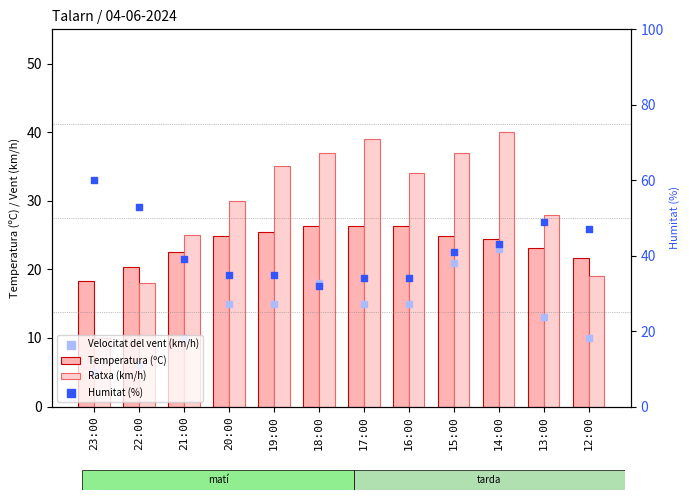

Which series has the largest total across all categories?

Humitat (%)